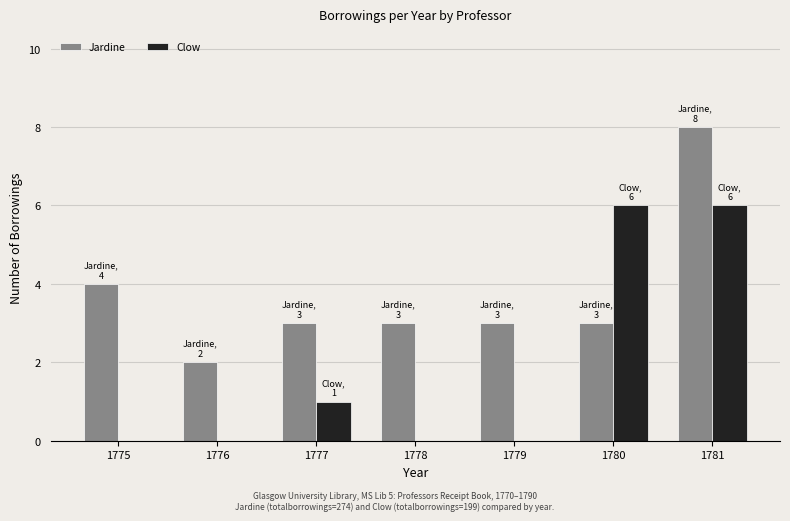

Between 1776 and 1779, which series saw the biggest shift?

Jardine